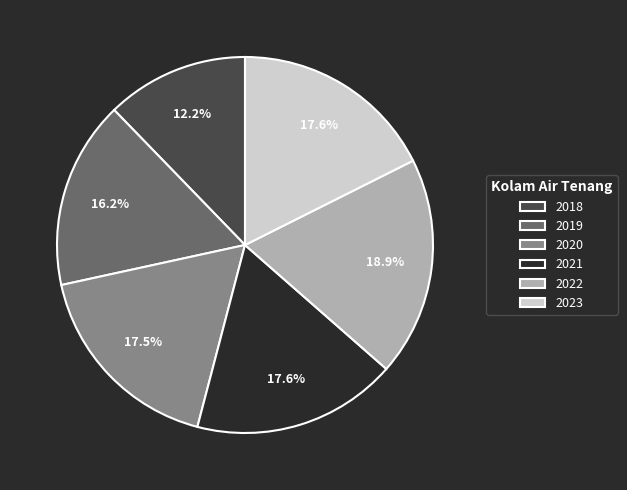

Combined, do 2019 and 2022 account for over 50%?

No